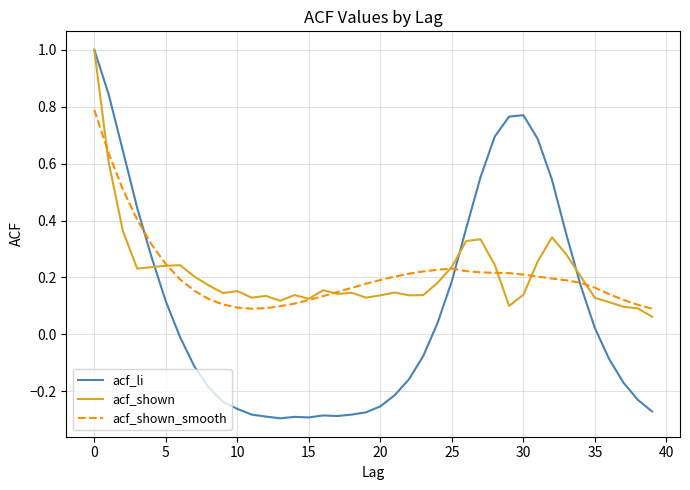

Which series has the largest range (max minus min)?

acf_li